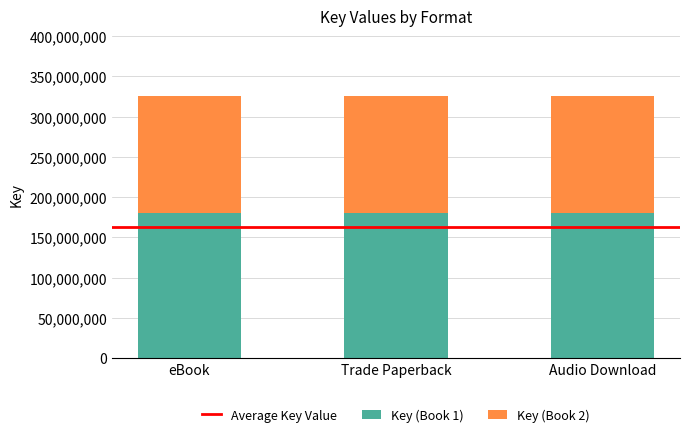

What is the total value across all series at Audio Download?

325486951